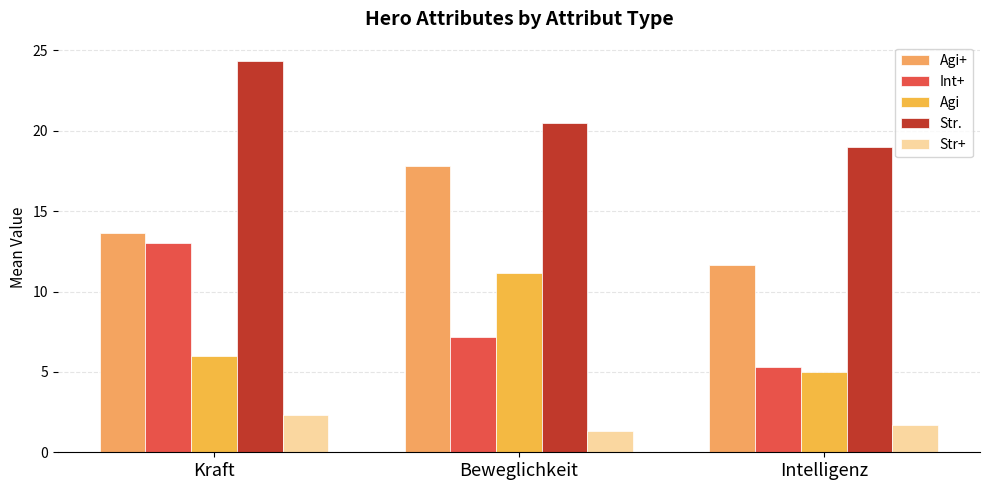

What is the highest value of the Agi series?

11.2